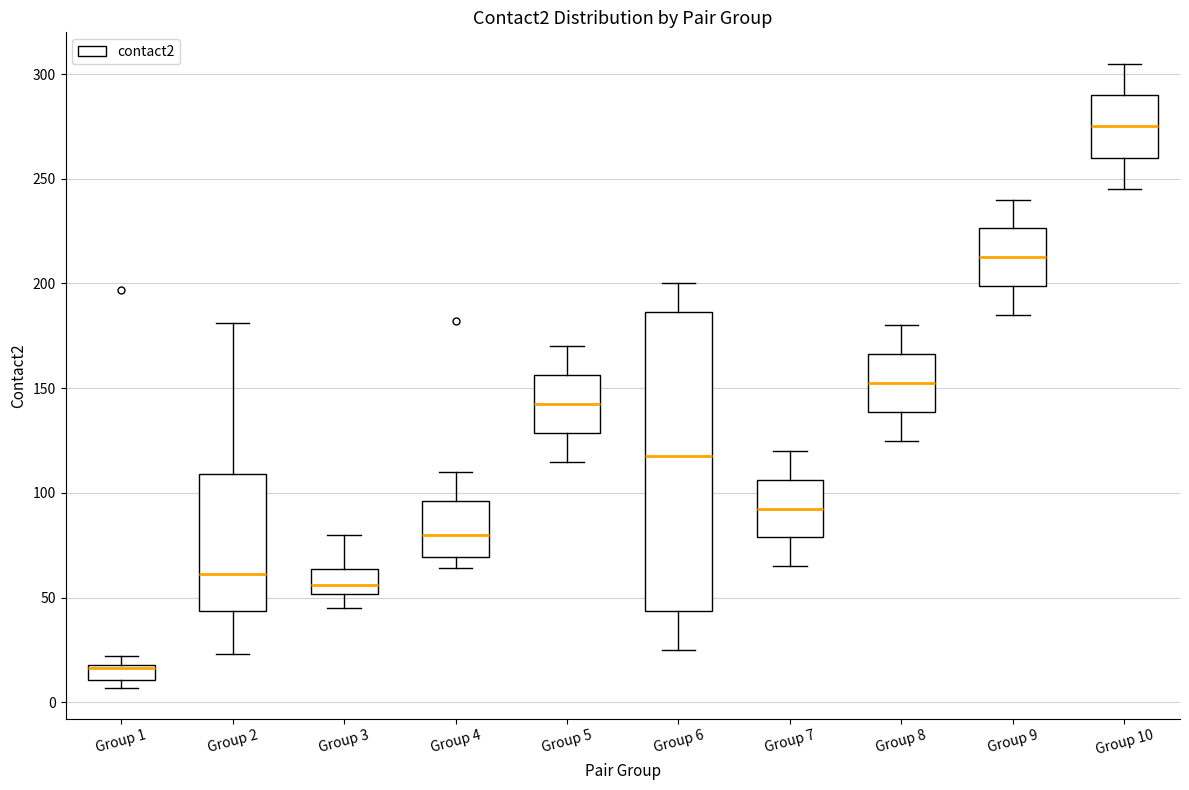

Where is the lower edge of the box for Group 3 on the y-axis? The values are not printed on the chart, so give them approximately, as read against the axis.

50